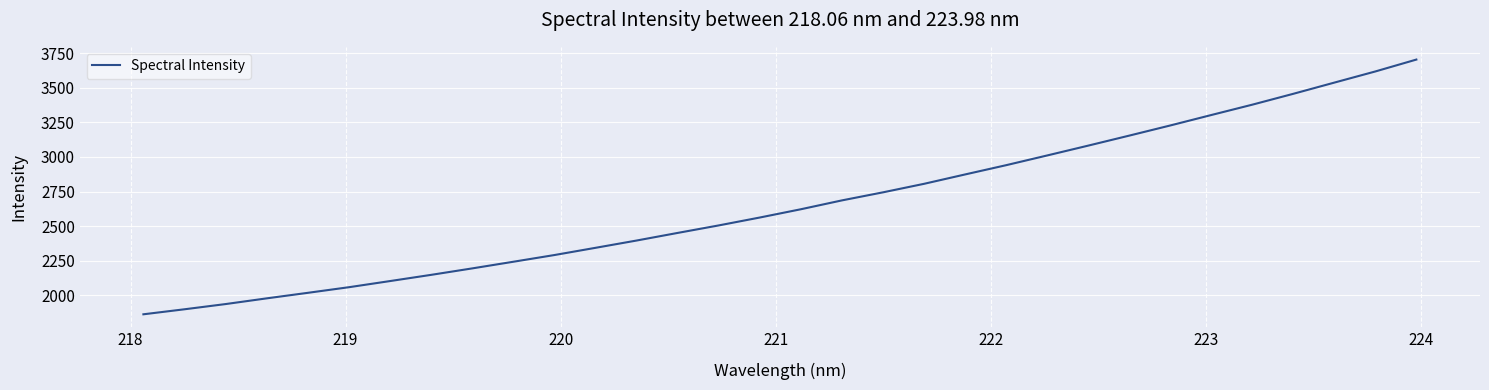

What is the greatest value displayed?

3703.2